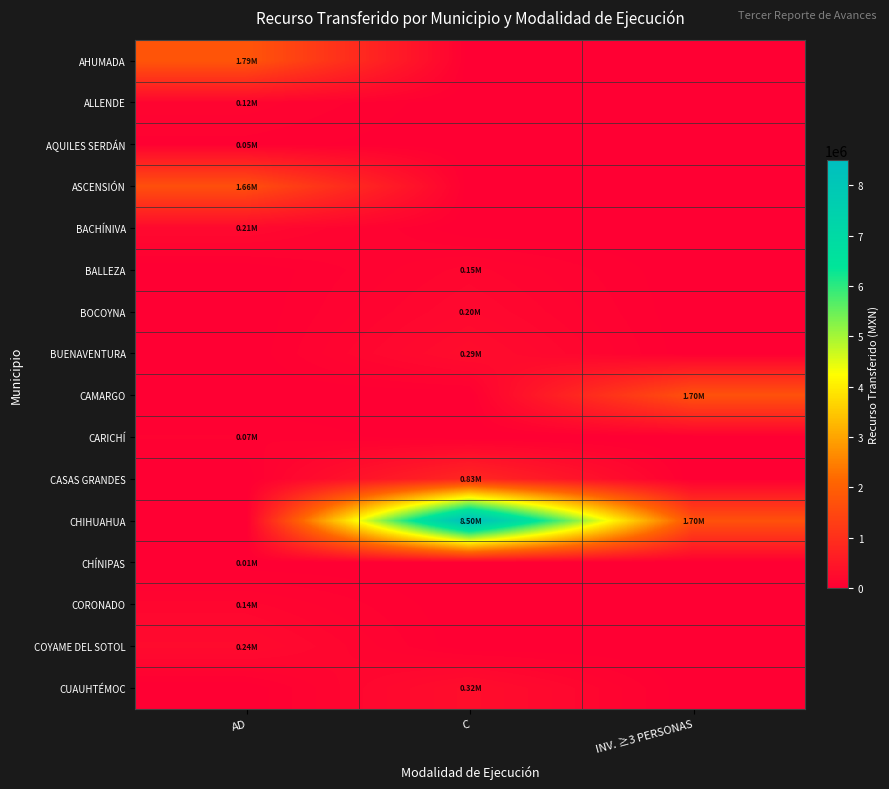

Which label corresponds to the smallest value in the chart?

C